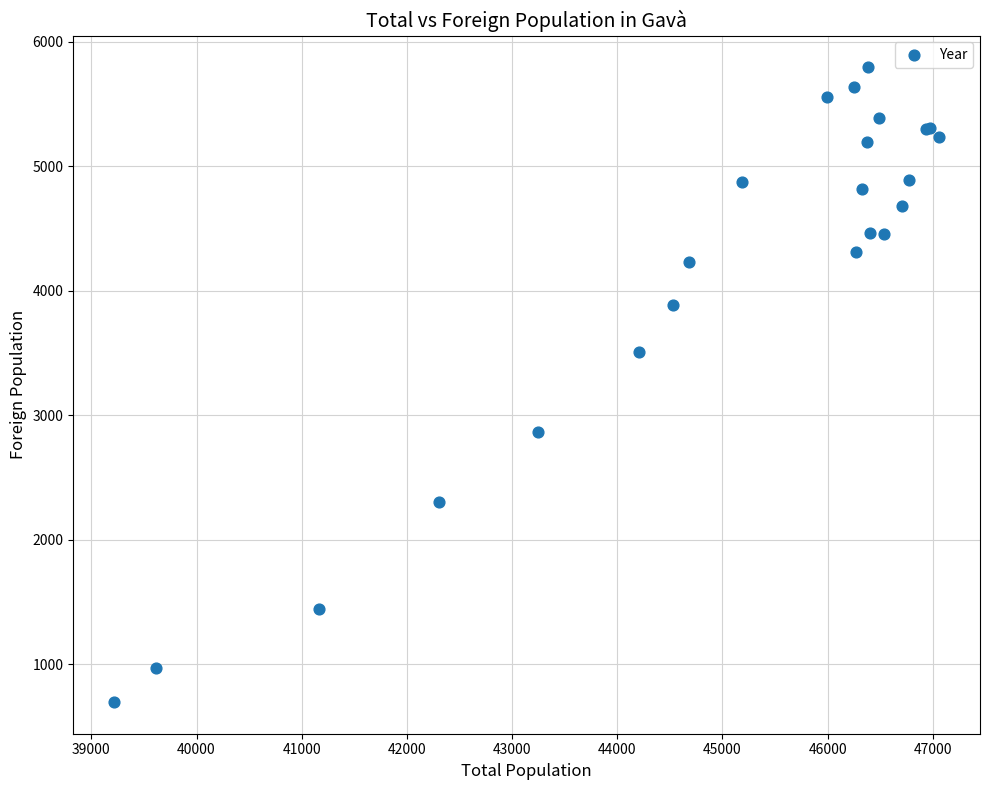

What Y value in the scatter plot is closest to 3246?

3511